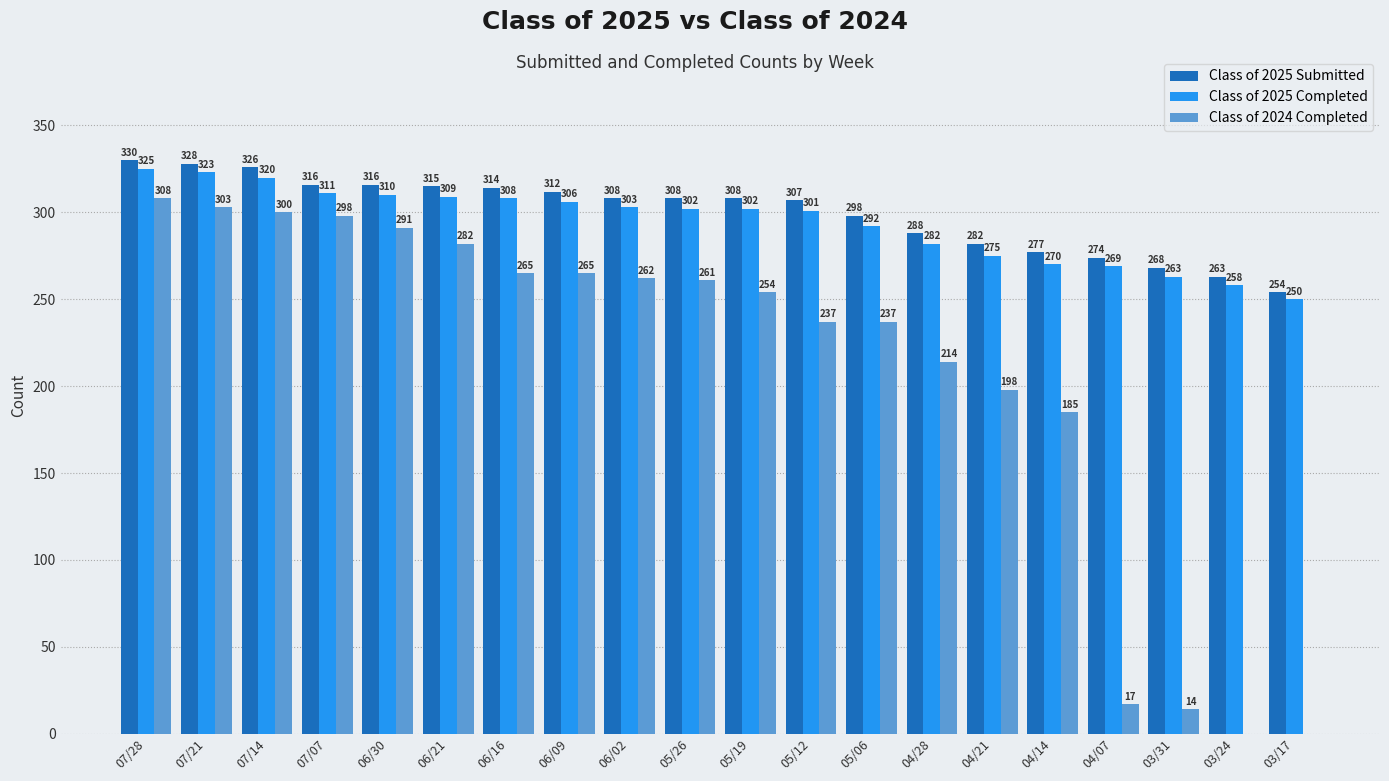

Is the value of Class of 2025 Submitted at 03/24 greater than the value of Class of 2024 Completed at 06/21?

No